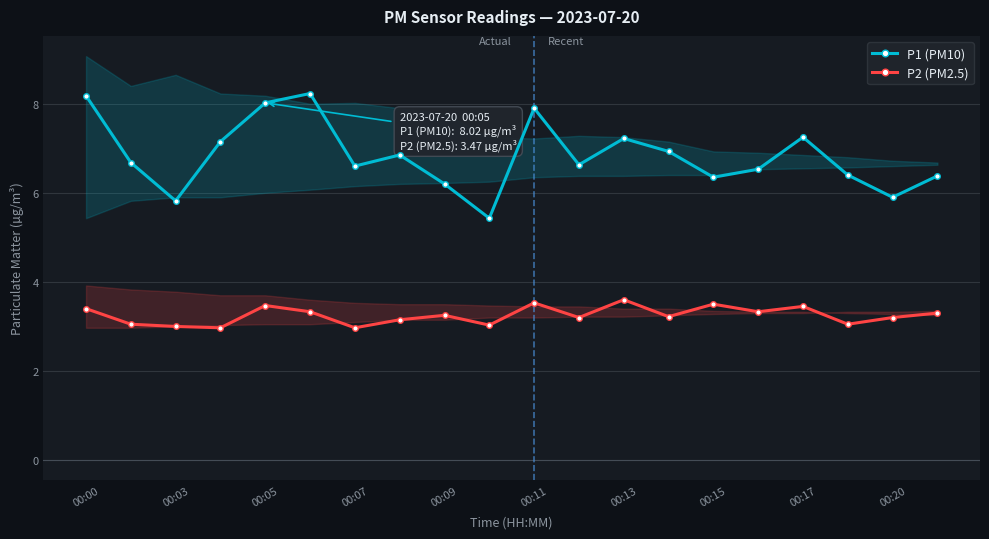

List the series in order of their overall mean, lowest first.

P2 (PM2.5), P1 (PM10)